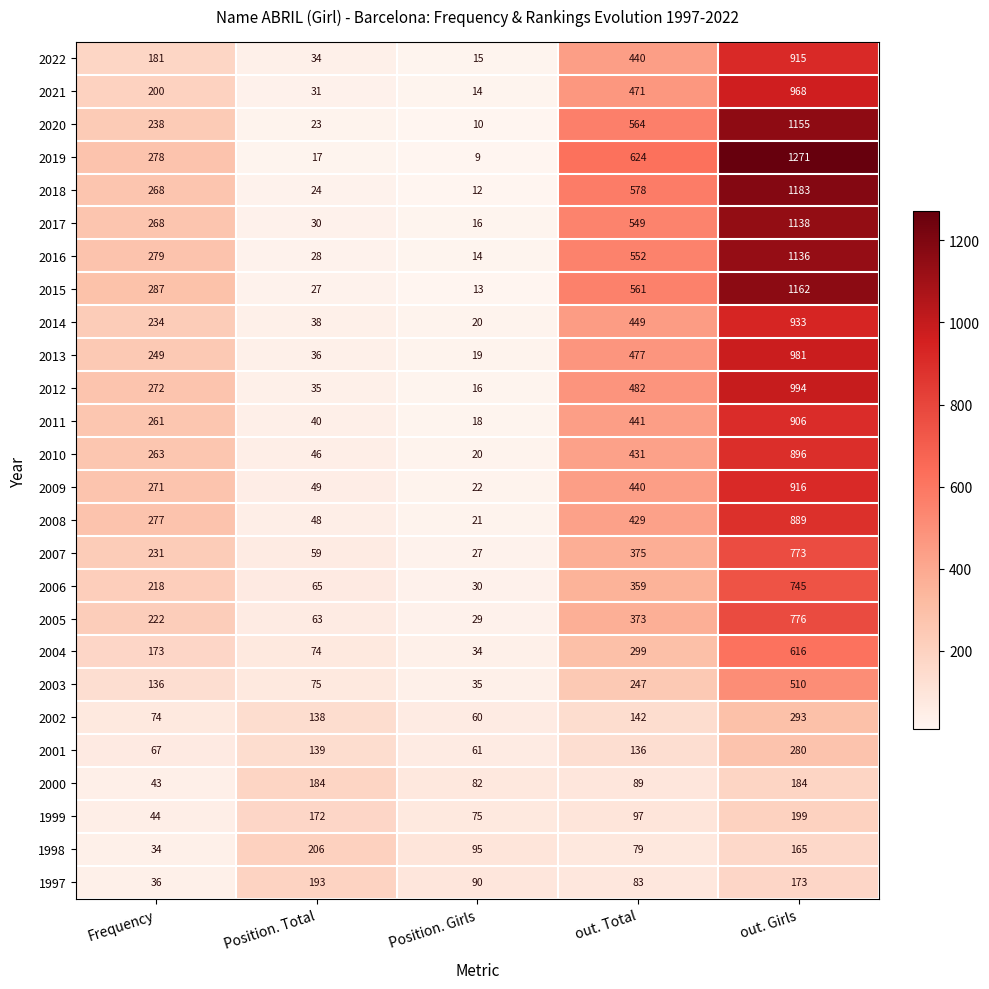

Which category has the highest value across all series?

out. Girls